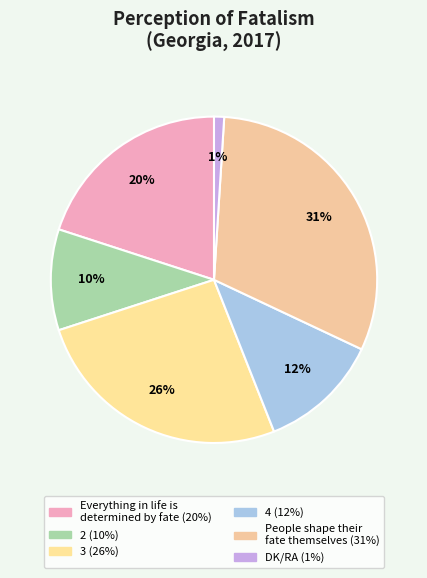

Is there any slice that represents more than half of the pie?

No